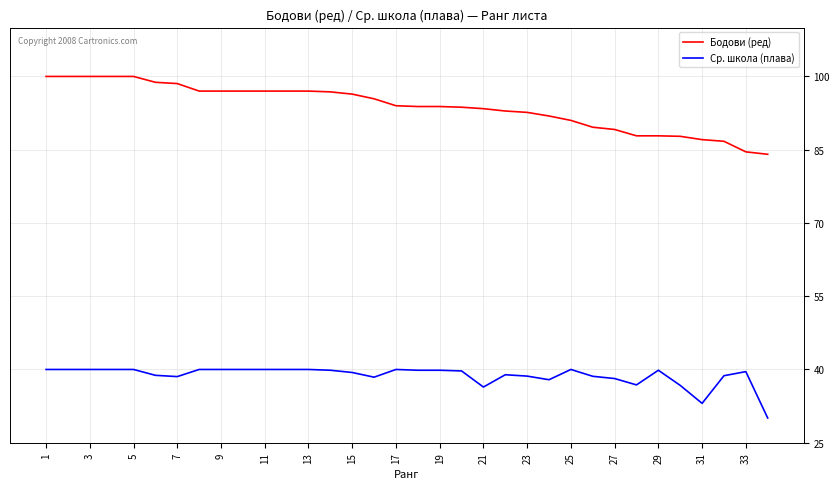

Which series has the largest total across all categories?

Бодови (ред)